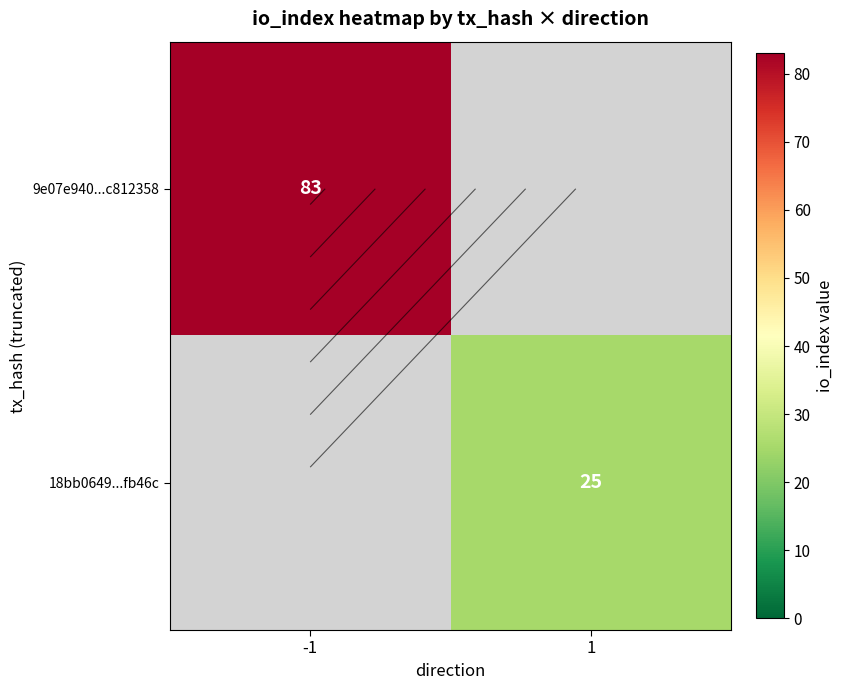

Which series has the widest spread of values?

9e07e940...c812358